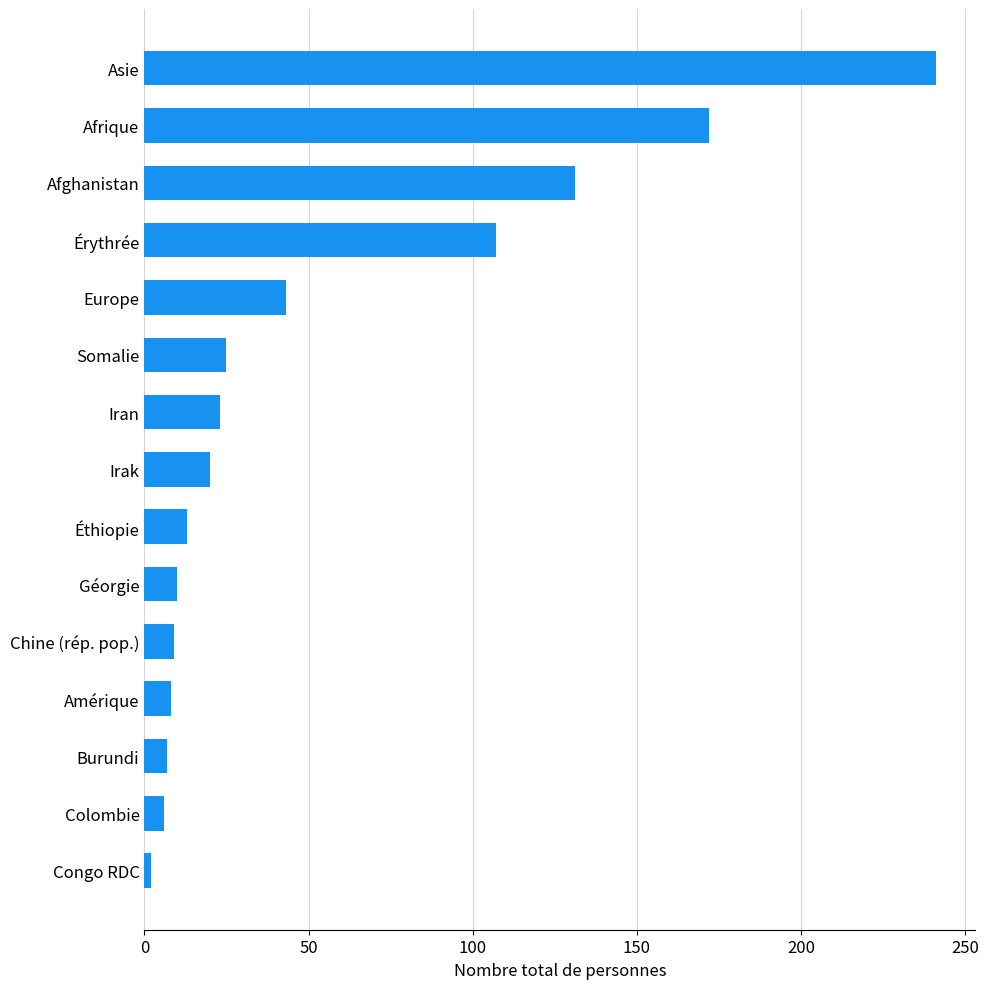

What is the ratio of the value at Éthiopie to the value at Burundi?

1.9